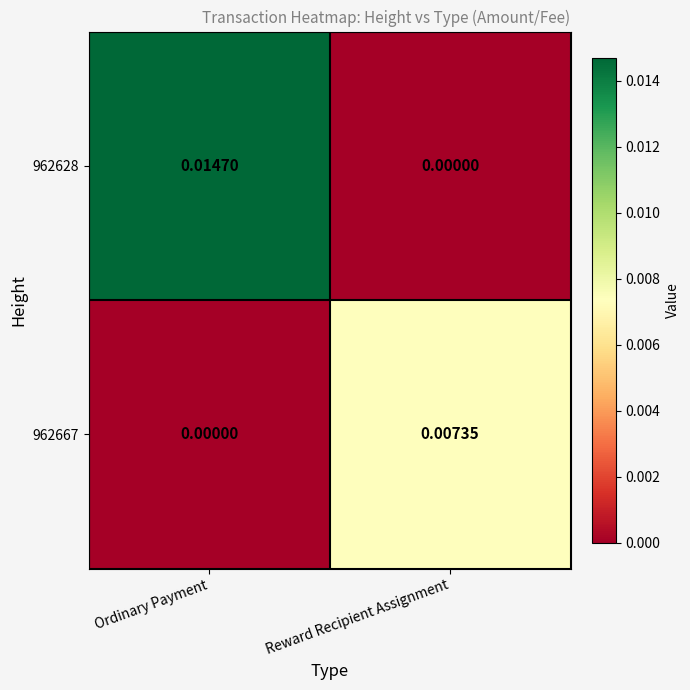

At which category is the sum across all series the highest?

Ordinary Payment